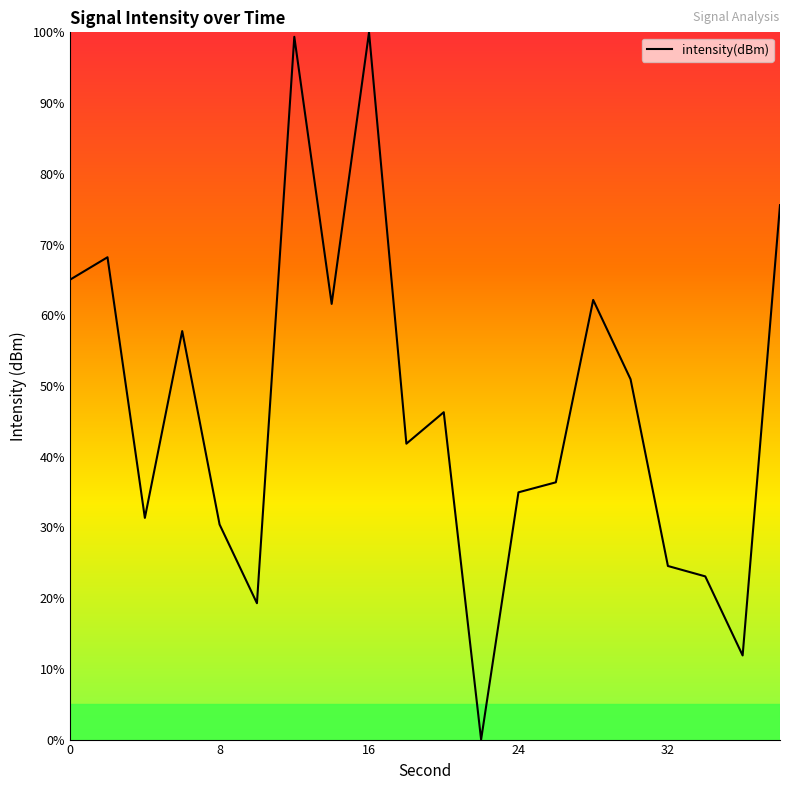

What is the difference between the maximum and minimum values?

100.0